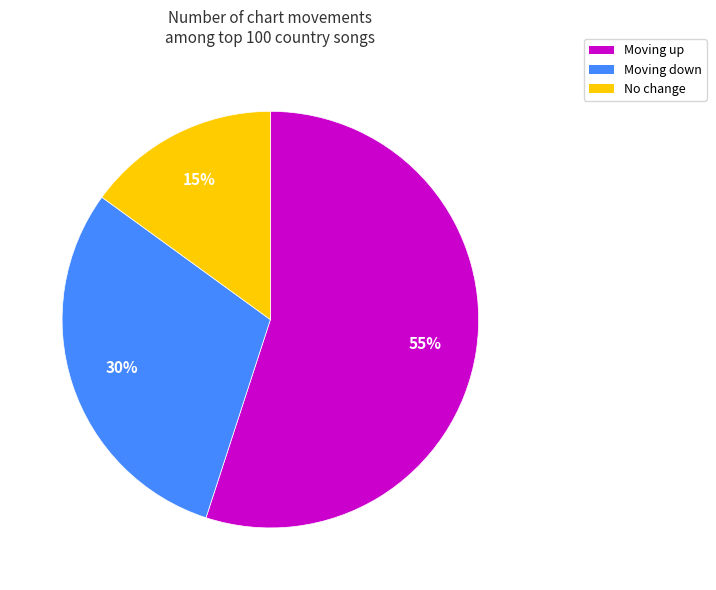

Is there a majority slice in this chart?

Yes